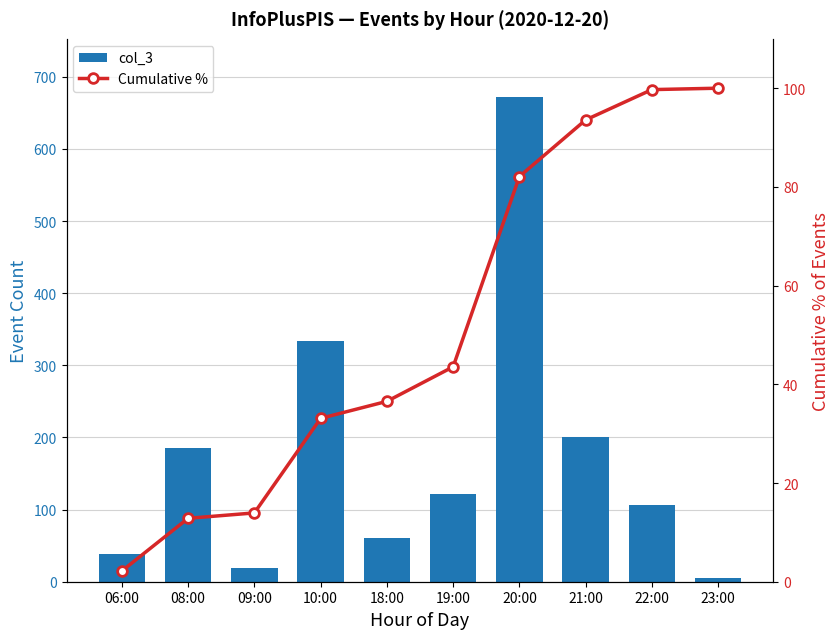

The col_3 series shows 38.0 at 06:00. True or false?

True